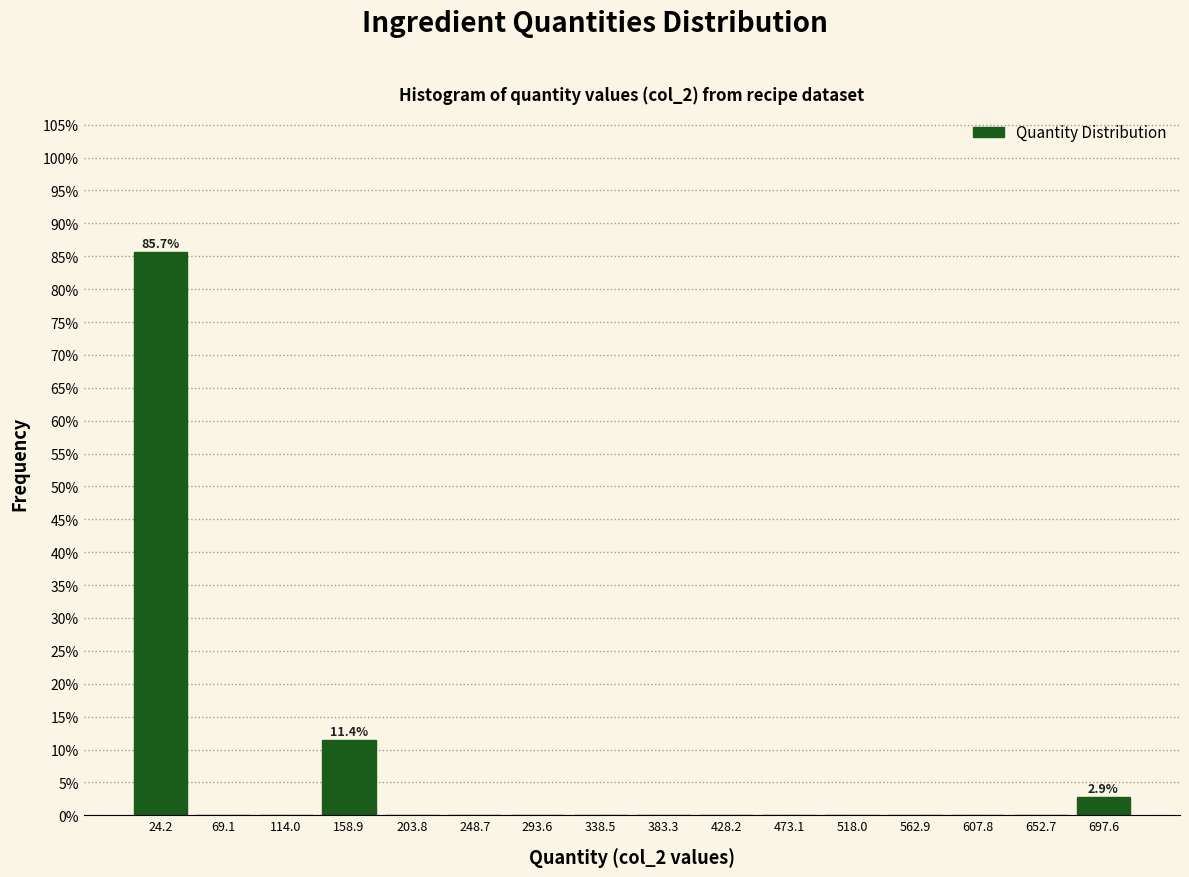

Over which range of the x-axis is the bar tallest?

0 to 45